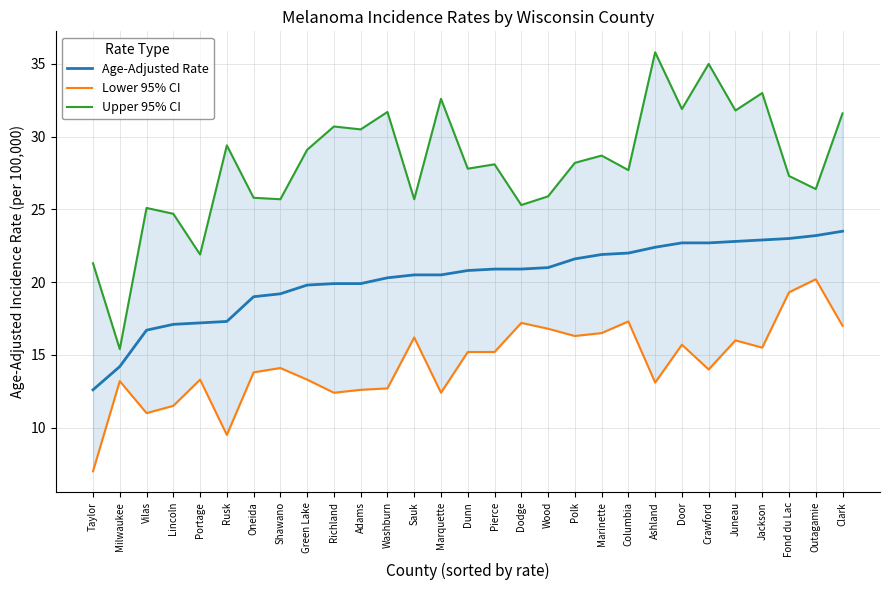

True or false: Lower 95% CI has a value of 11.5 at Lincoln.

True